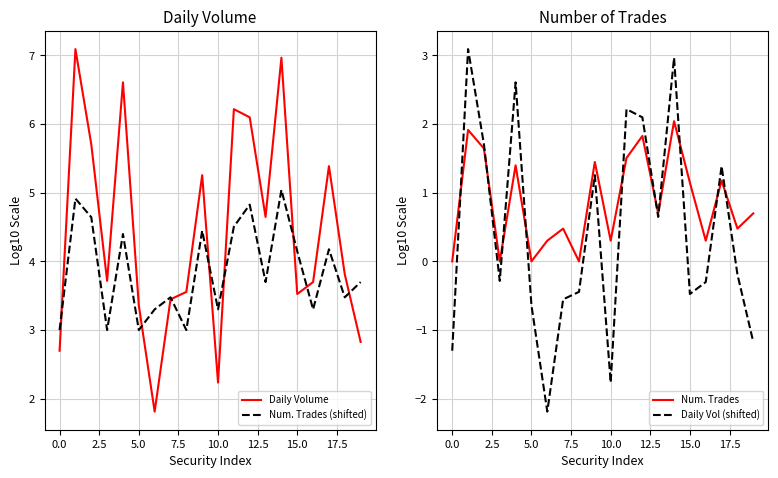

Is it true that Daily Vol (shifted) equals -0.5 at 15.0?

True